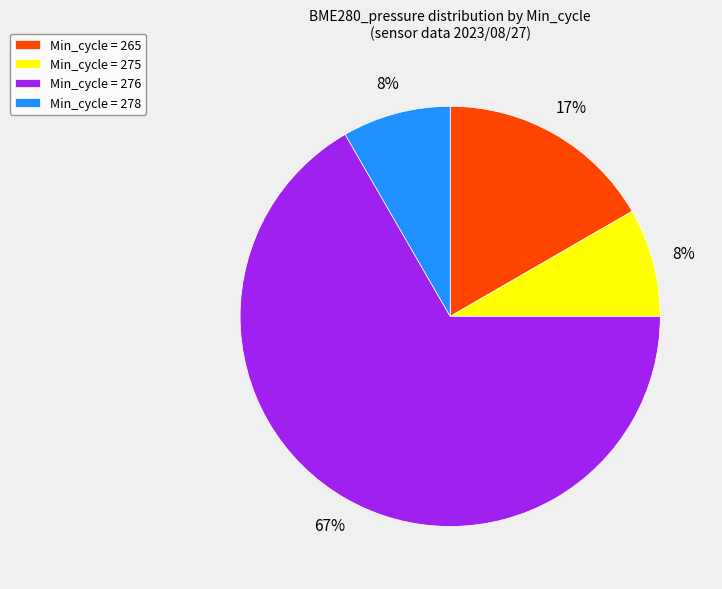

How many segments does this pie chart have?

4